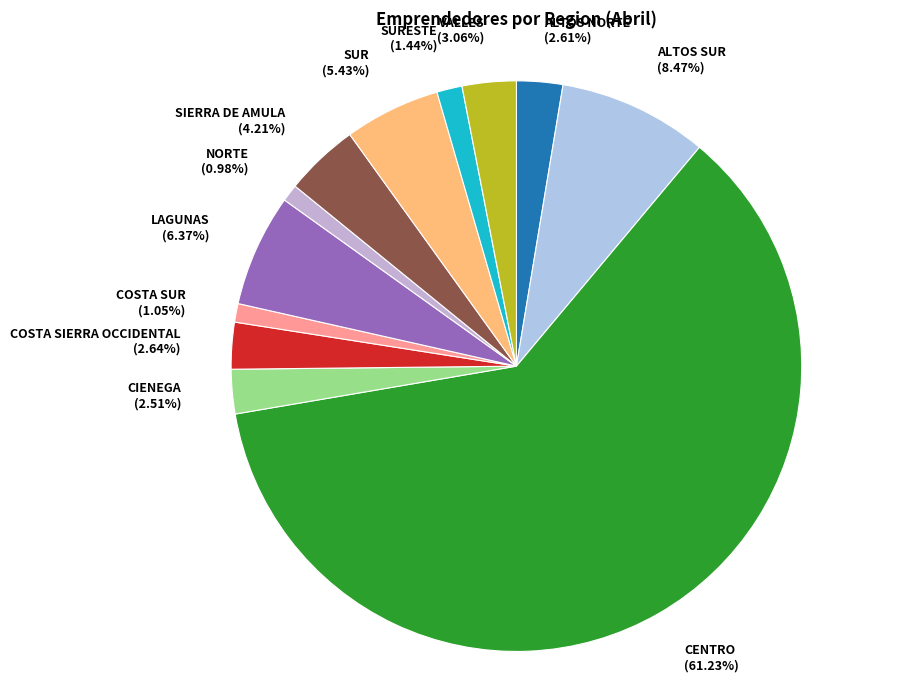

Is it true that CENTRO is 76% of the pie?

False